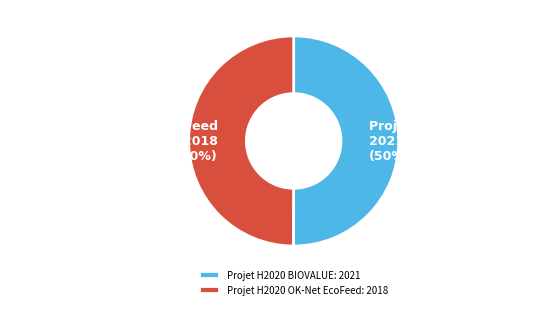

Is the sum of Projet H2020 OK-Net EcoFeed: 2018 and Projet H2020 BIOVALUE: 2021 greater than half?

Yes